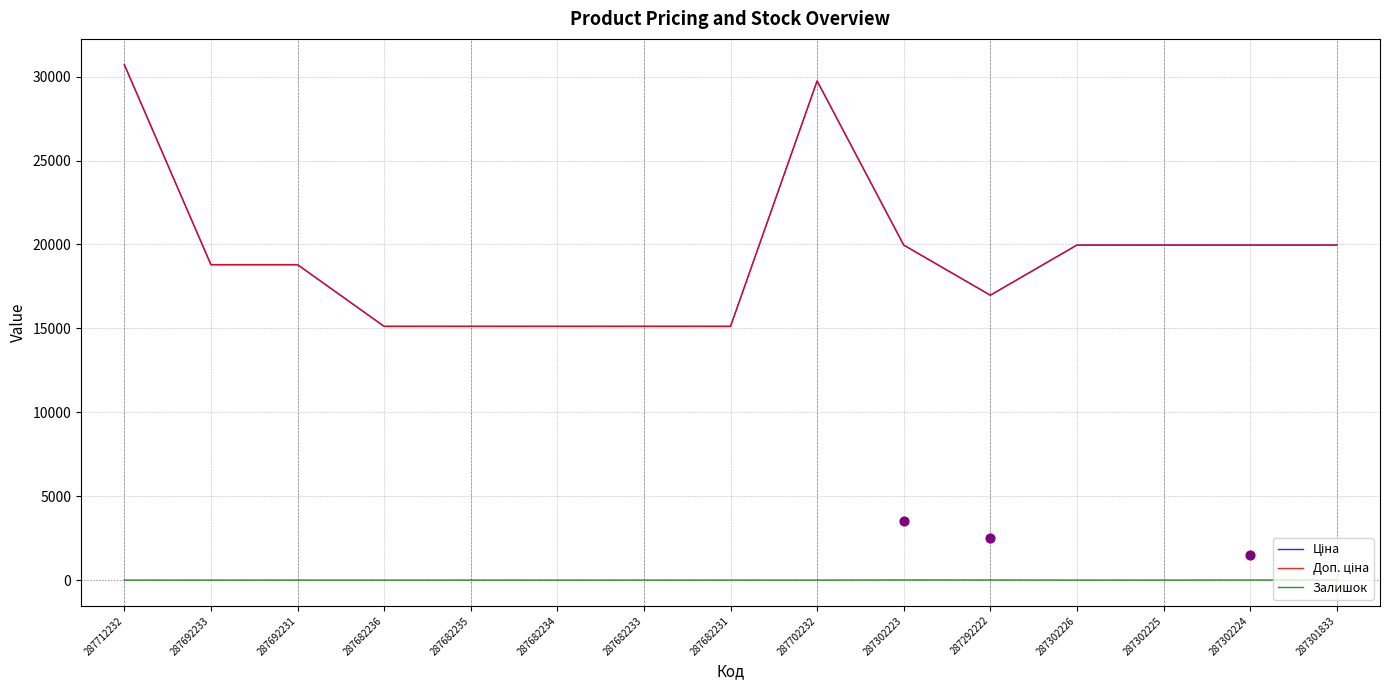

Which series has the largest total across all categories?

Ціна